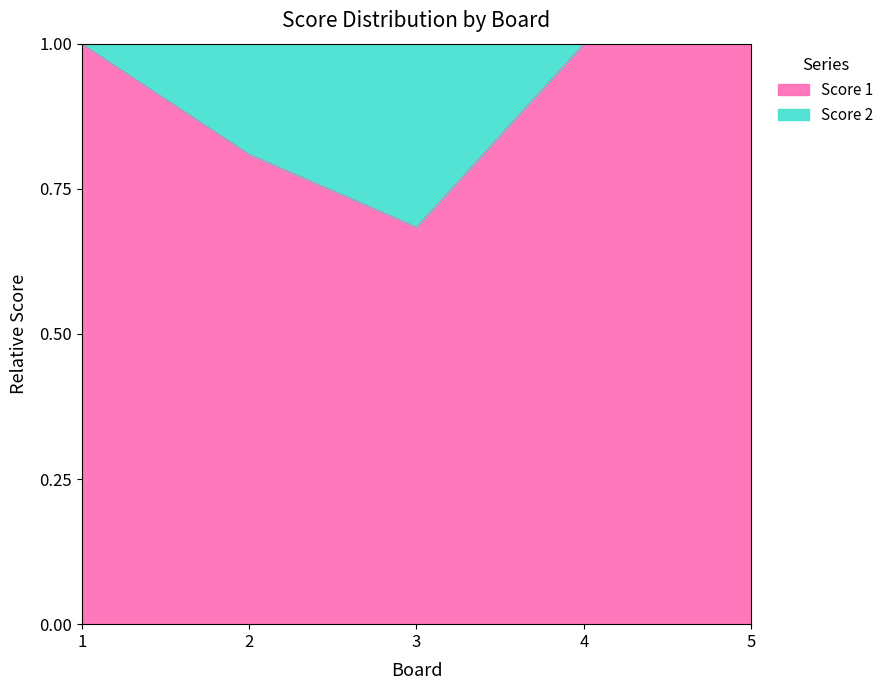

List the labels in order of value, largest first.

1, 4, 5, 2, 3